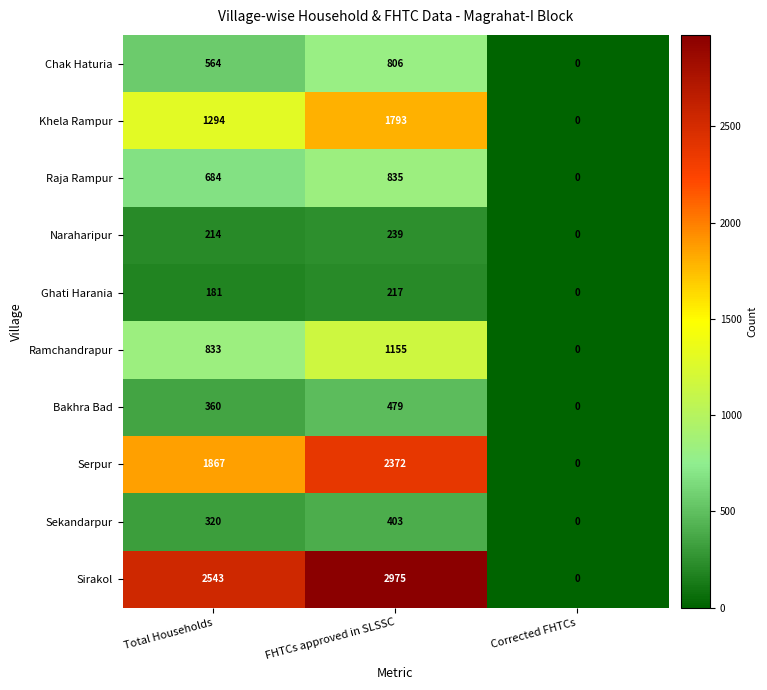

Count the number of categories in the chart.

3